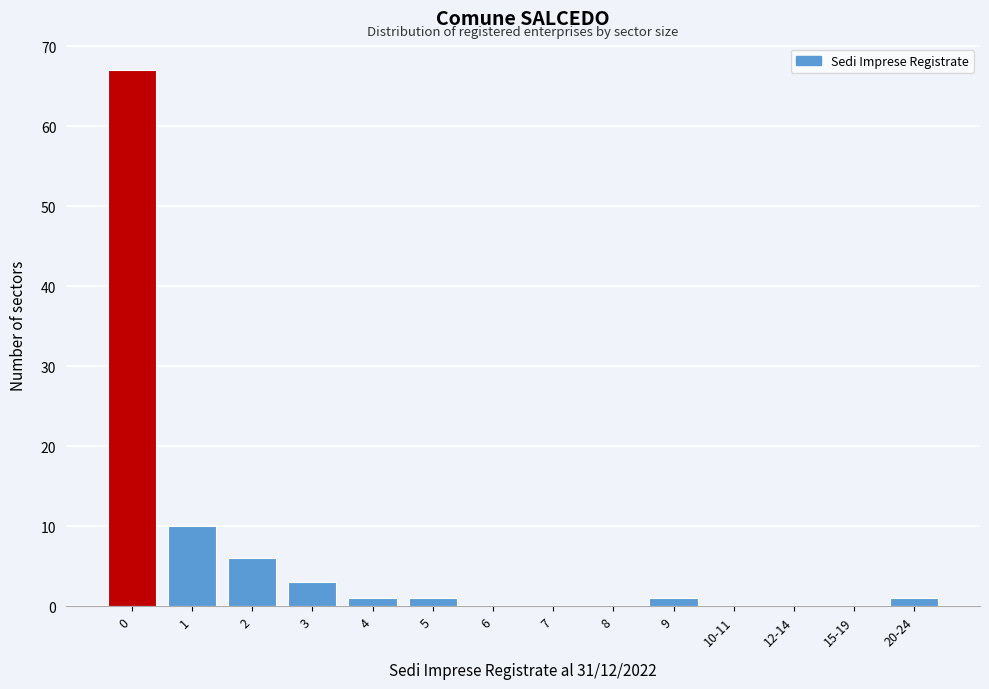

Reading right to left, transcribe all the data shown in this chart.

20-24=1	15-19=0	12-14=0	10-11=0	9=1	8=0	7=0	6=0	5=1	4=1	3=3	2=6	1=10	0=67